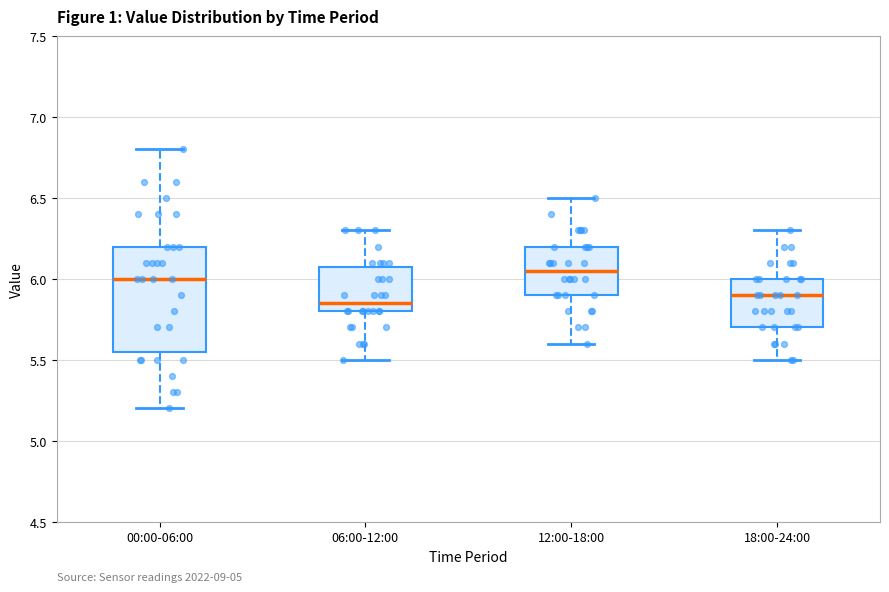

Where is the upper edge of the box for 12:00-18:00 on the y-axis? The values are not printed on the chart, so give them approximately, as read against the axis.

6.20